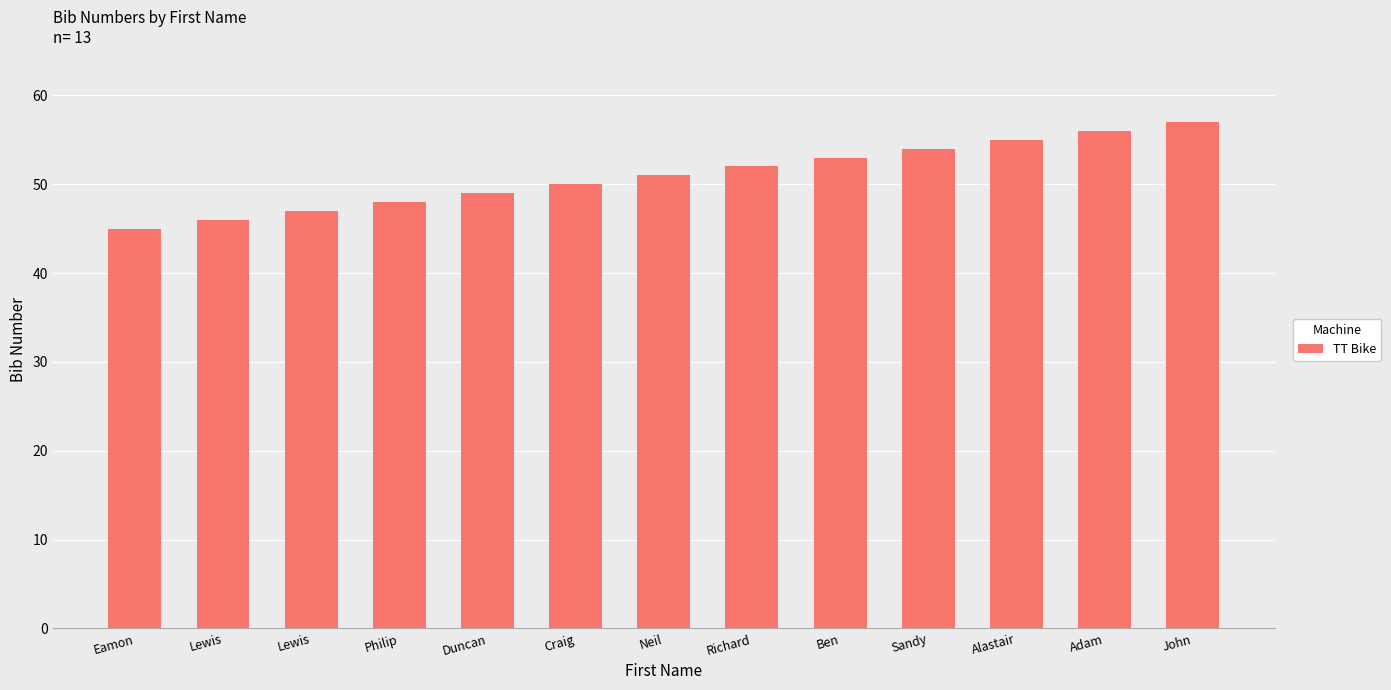

The chart shows a value of 77 at Duncan. True or false?

False